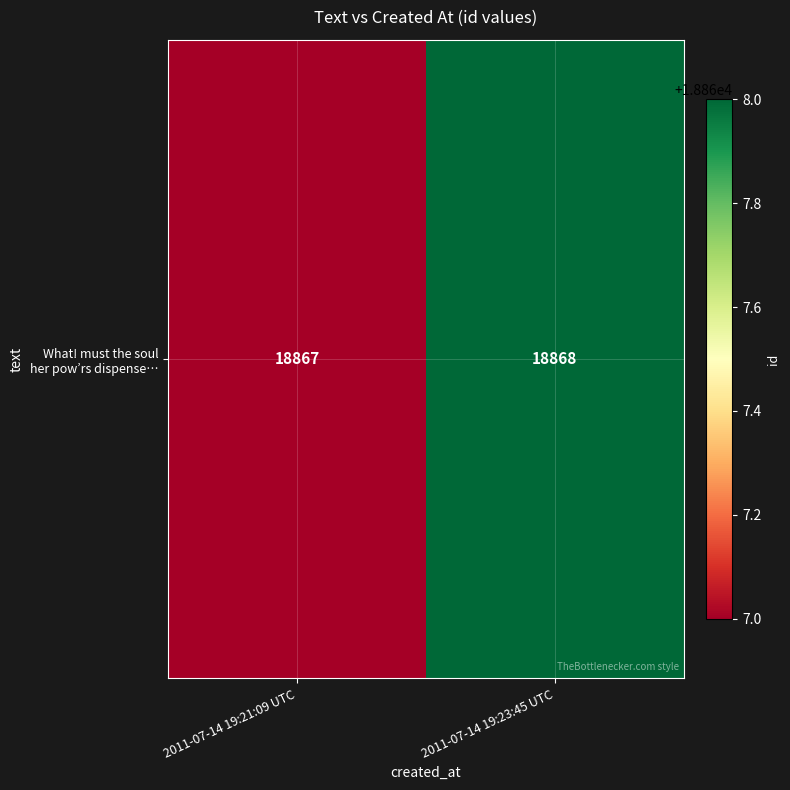

How many distinct data groups are displayed?

1